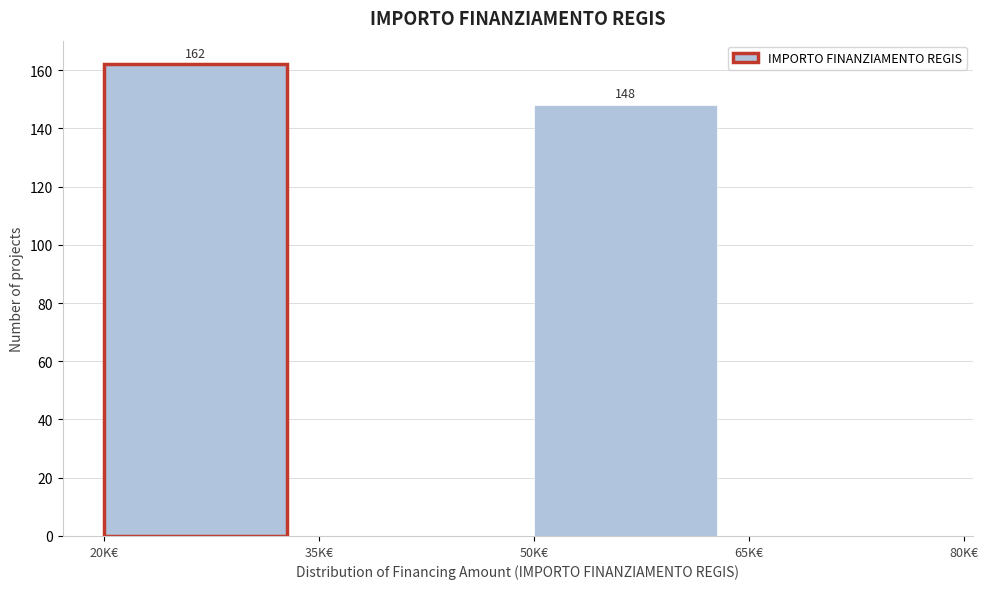

Reading left to right, list all the values displayed in this chart.

20K€=162	35K€=0	50K€=148	65K€=0